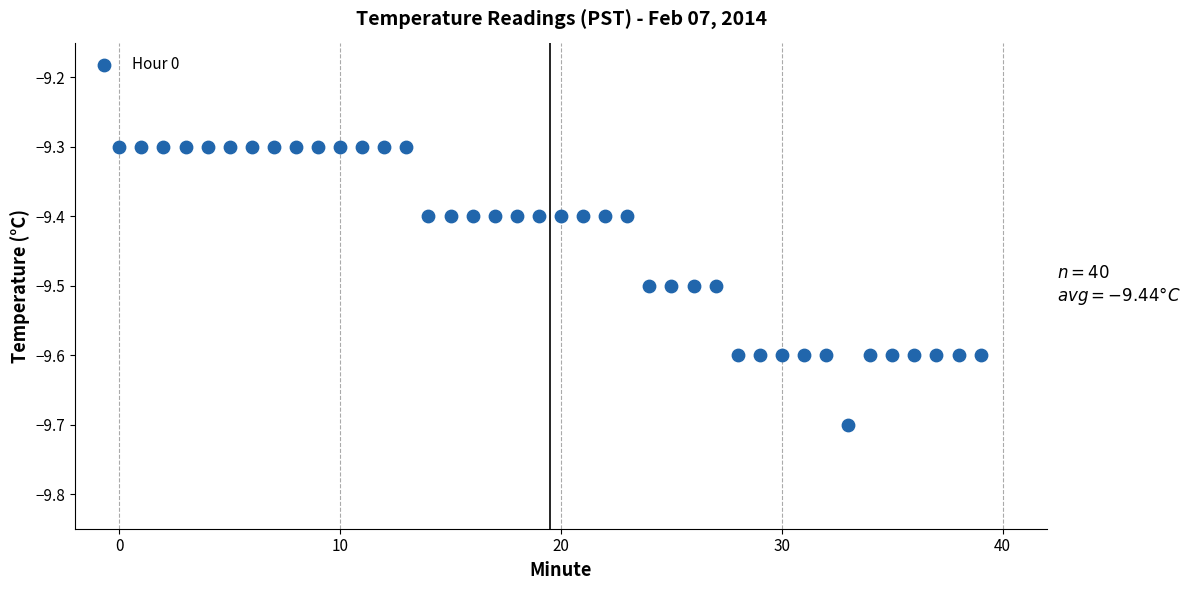

What is the range of Y values (max minus min)?

0.4